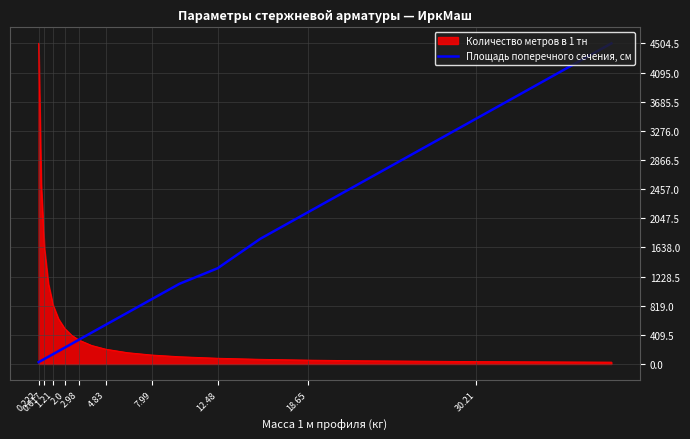

Which series has the largest total across all categories?

Площадь поперечного сечения, см